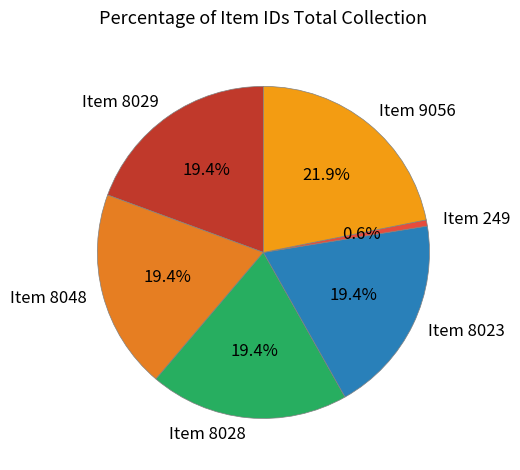

Is there a majority slice in this chart?

No